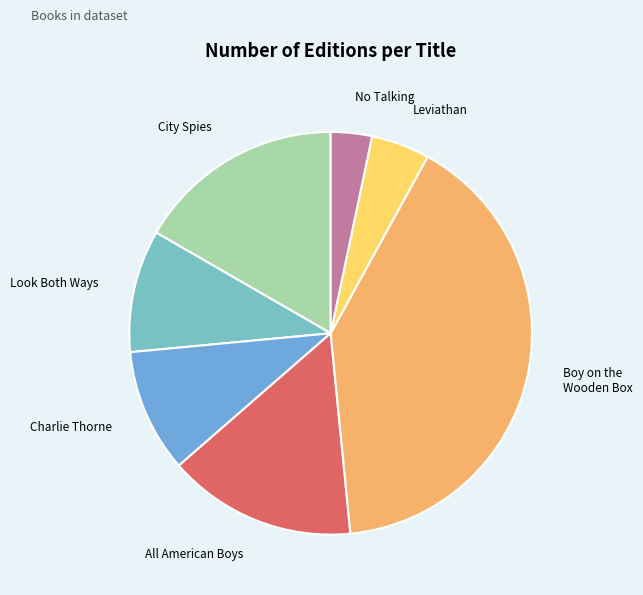

Is there any slice that represents more than half of the pie?

No